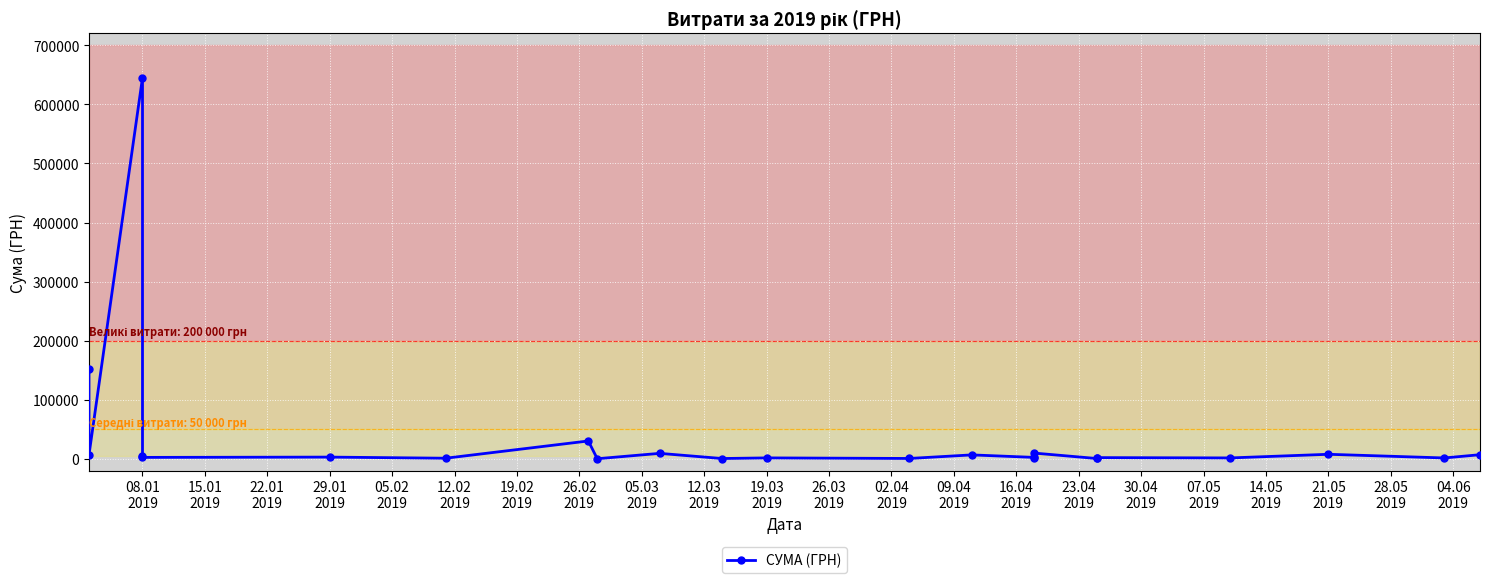

Between 16.04
2019 and 19.02
2019, which is larger?

16.04
2019